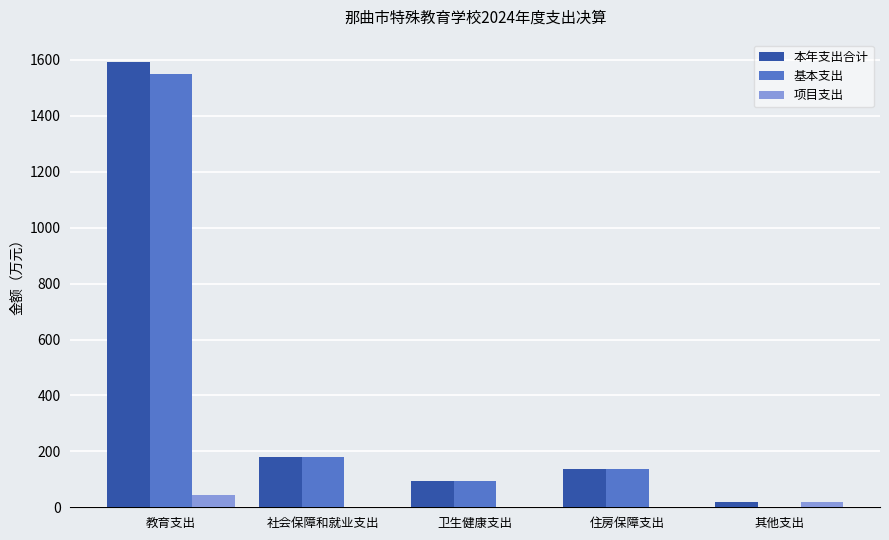

What is the sum of all 项目支出 values?

62.3